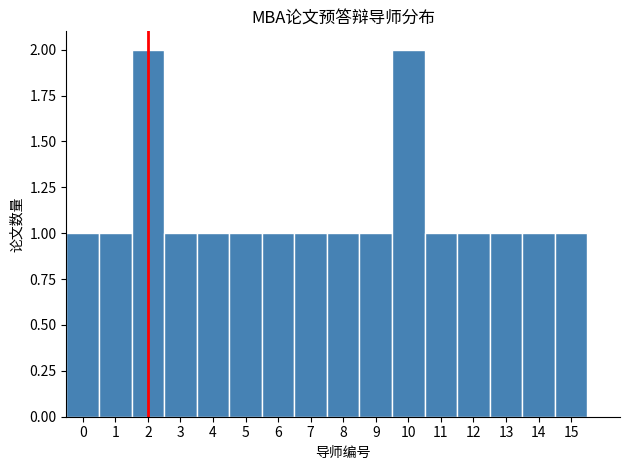

How tall is the bar that spans 1.5 to 2.5 on the x-axis? The values are not printed on the chart, so give them approximately, as read against the axis.

2